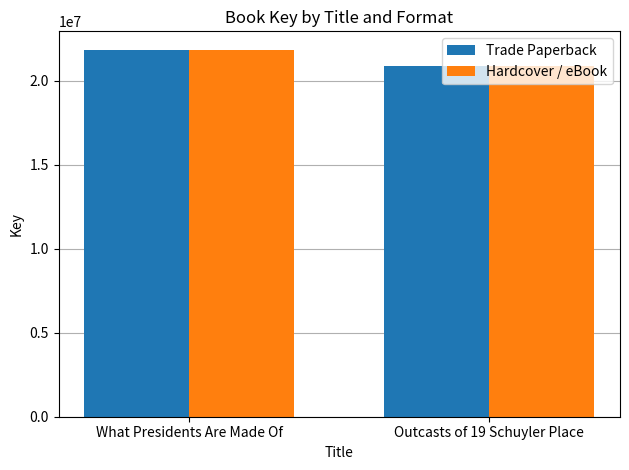

Are the bars horizontal?

No